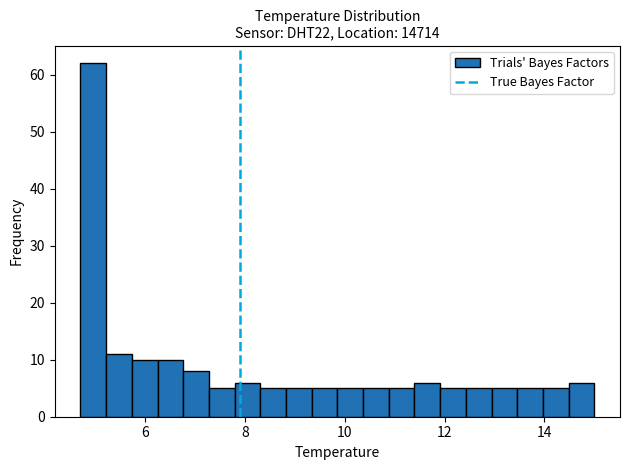

Read against the x-axis, roughly where is the centre of the tallest bar?

5.0